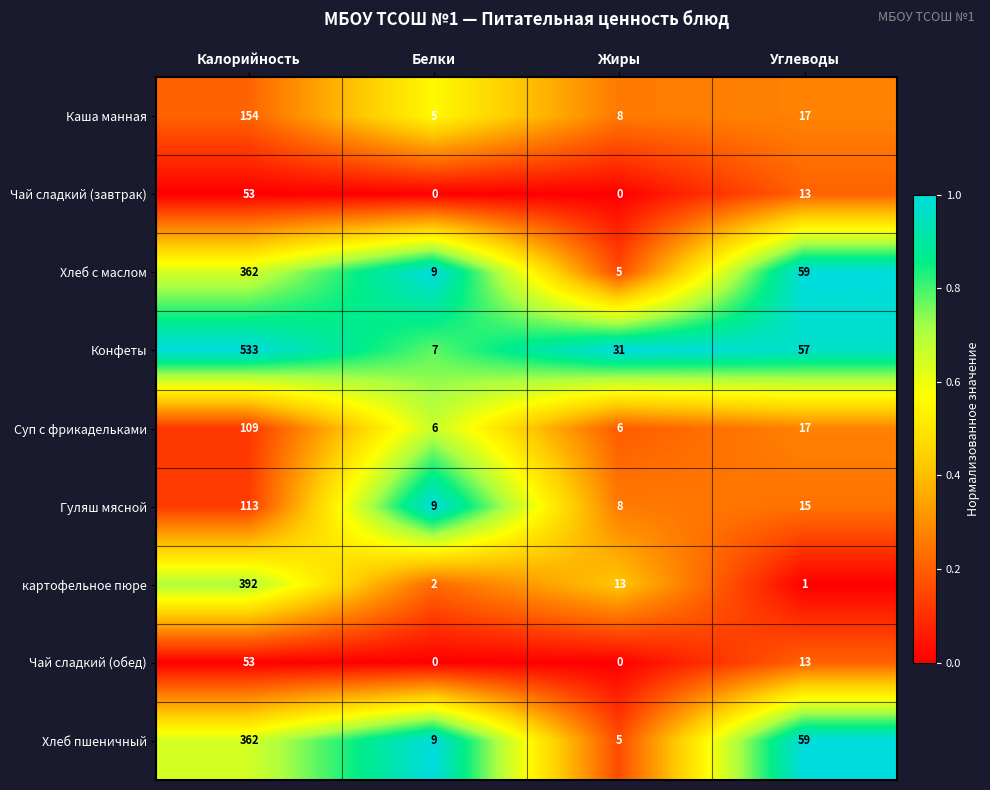

What is the approximate value of Гуляш мясной at Углеводы?

15